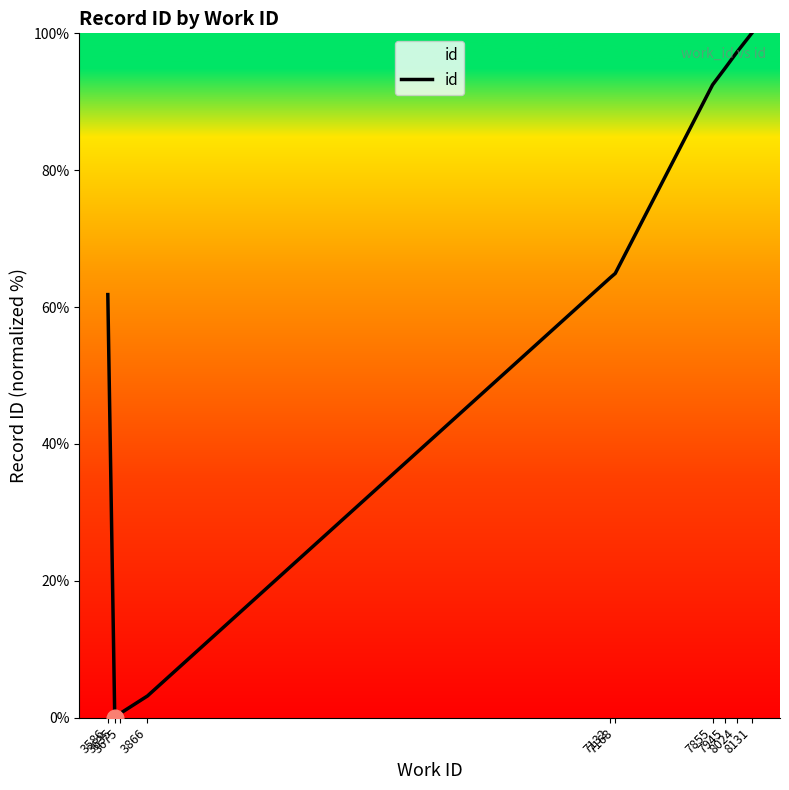

What is the difference between the maximum and minimum values?

100.0